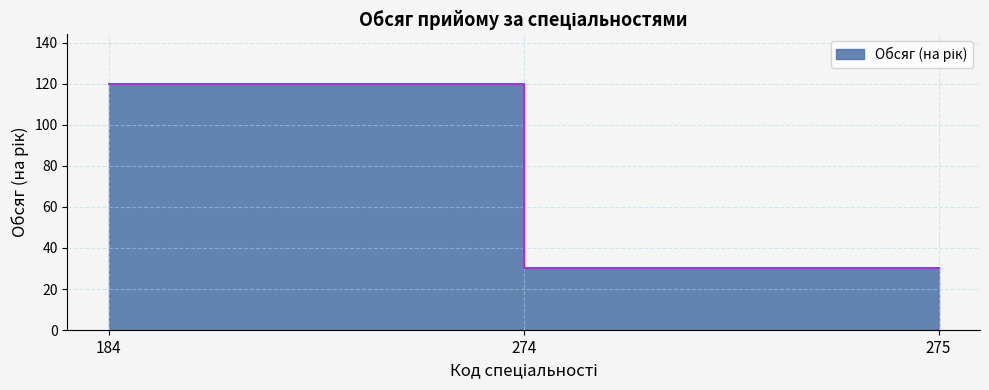

Rank the categories by value from lowest to highest.

274, 275, 184